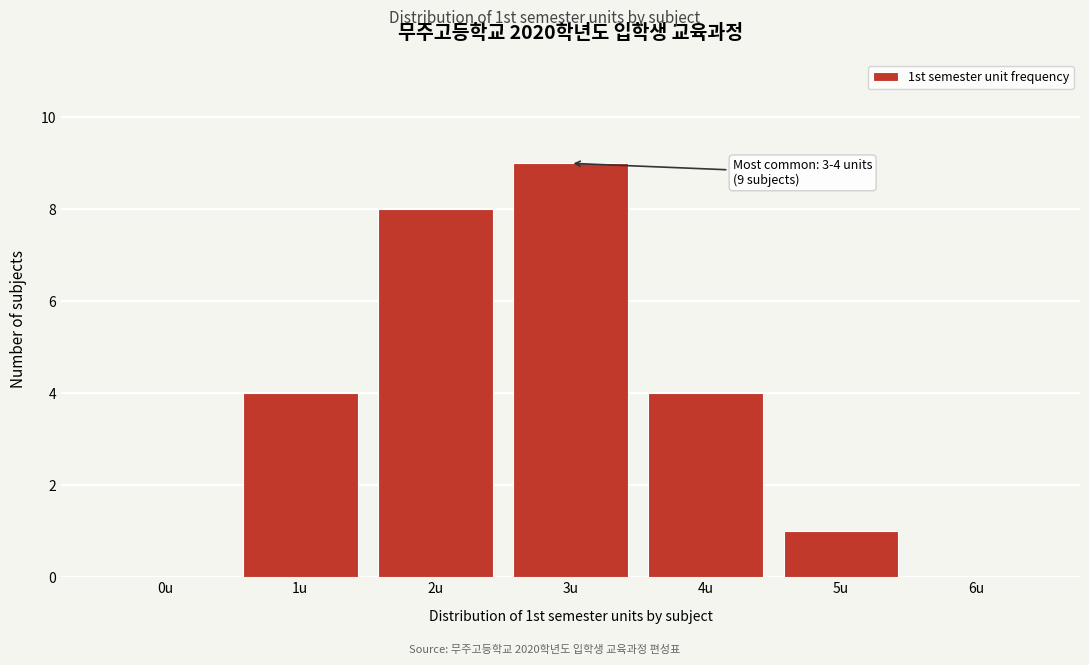

Reading left to right, extract all data points from this chart.

0u=0	1u=4	2u=8	3u=9	4u=4	5u=1	6u=0